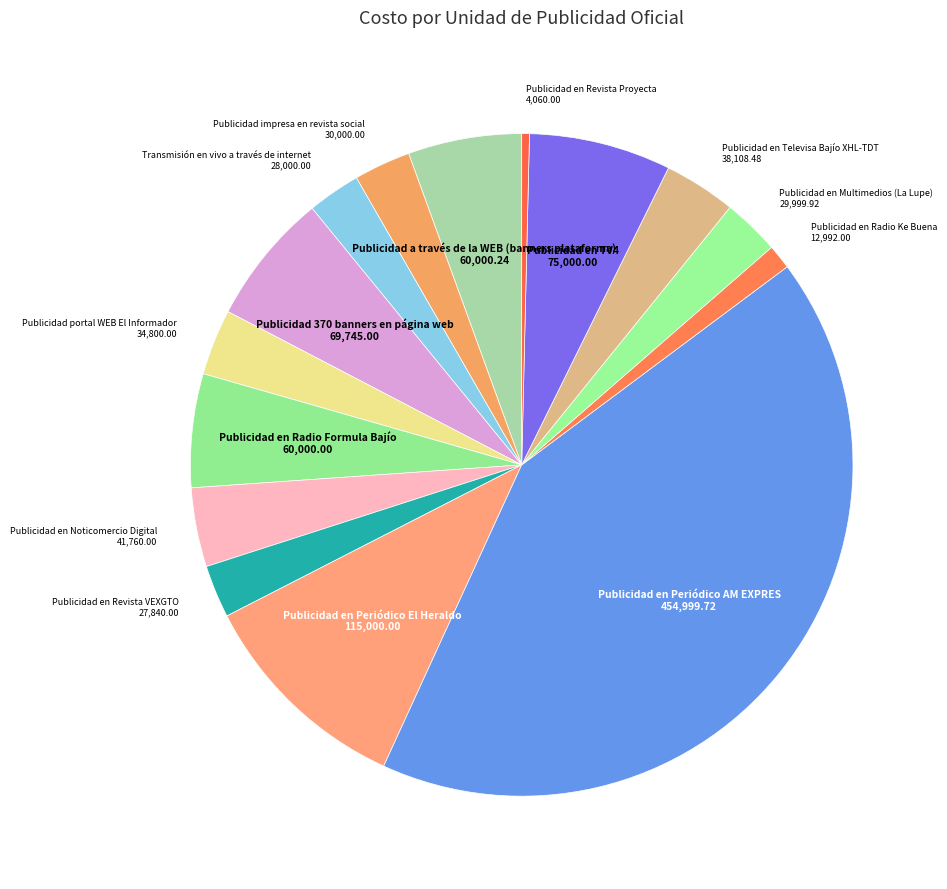

Which category has the biggest portion of the pie?

Publicidad en Periódico AM EXPRES